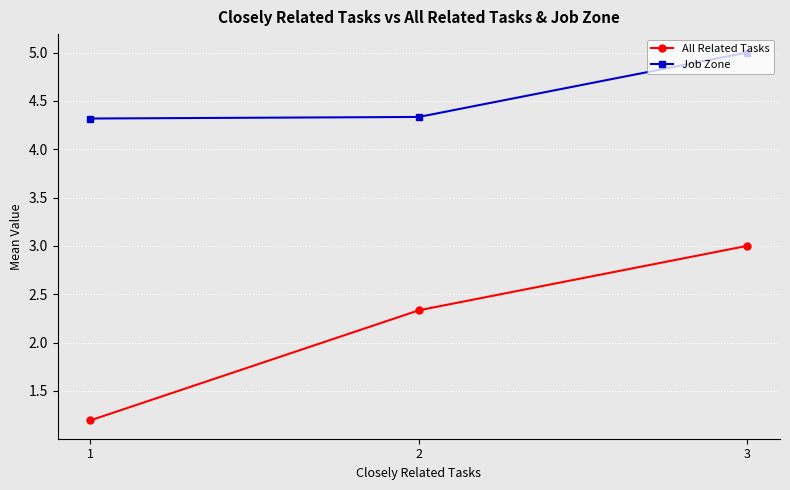

What is the lowest value of the Job Zone series?

4.3